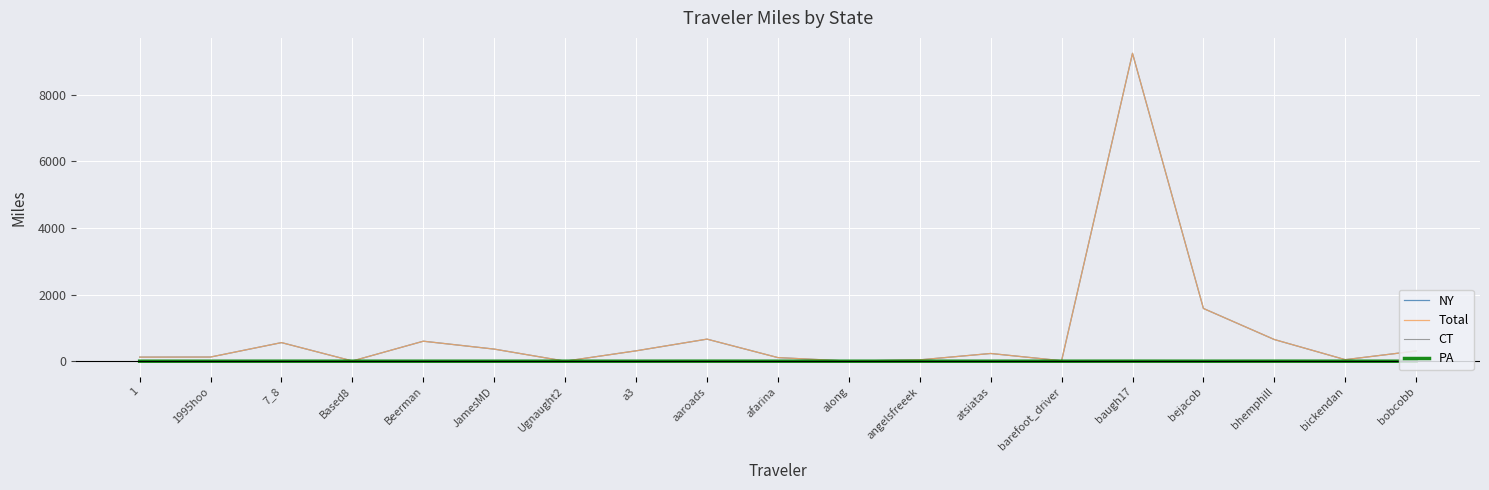

True or false: NY has a value of 623.4 at bejacob.

False